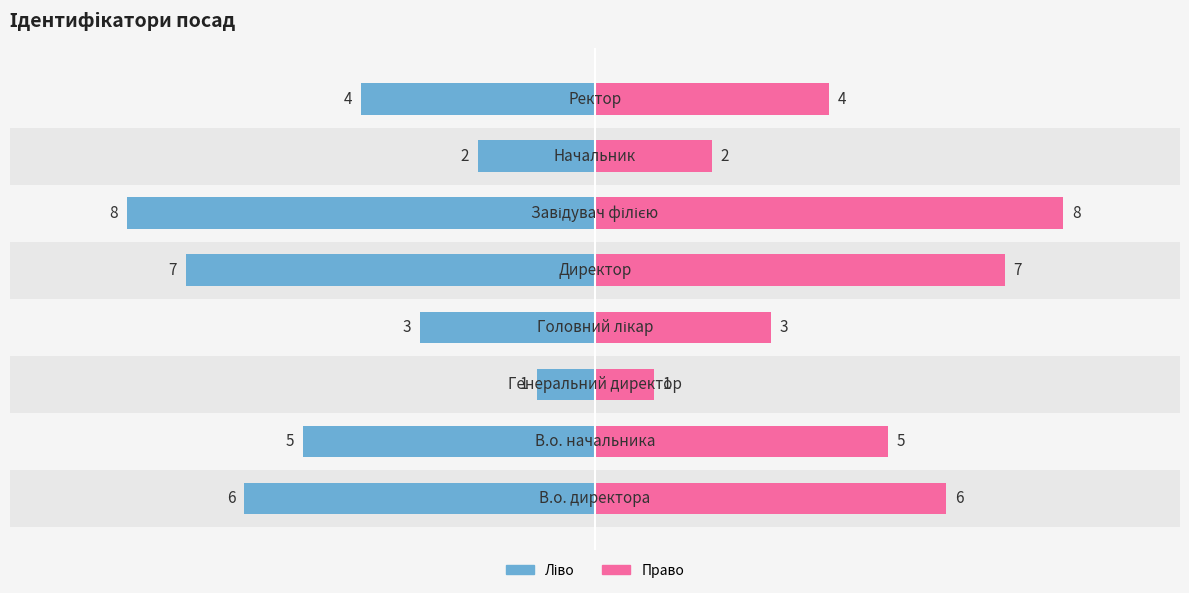

List the series in order of their peak value, highest first.

Ідентифікатор (право), Ідентифікатор (ліво)